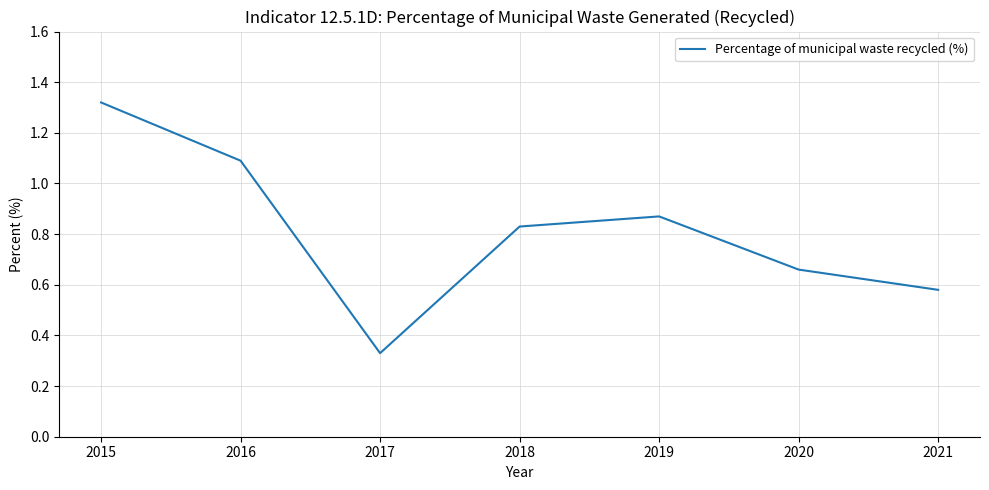

At which category does the data reach its first local peak?

2019